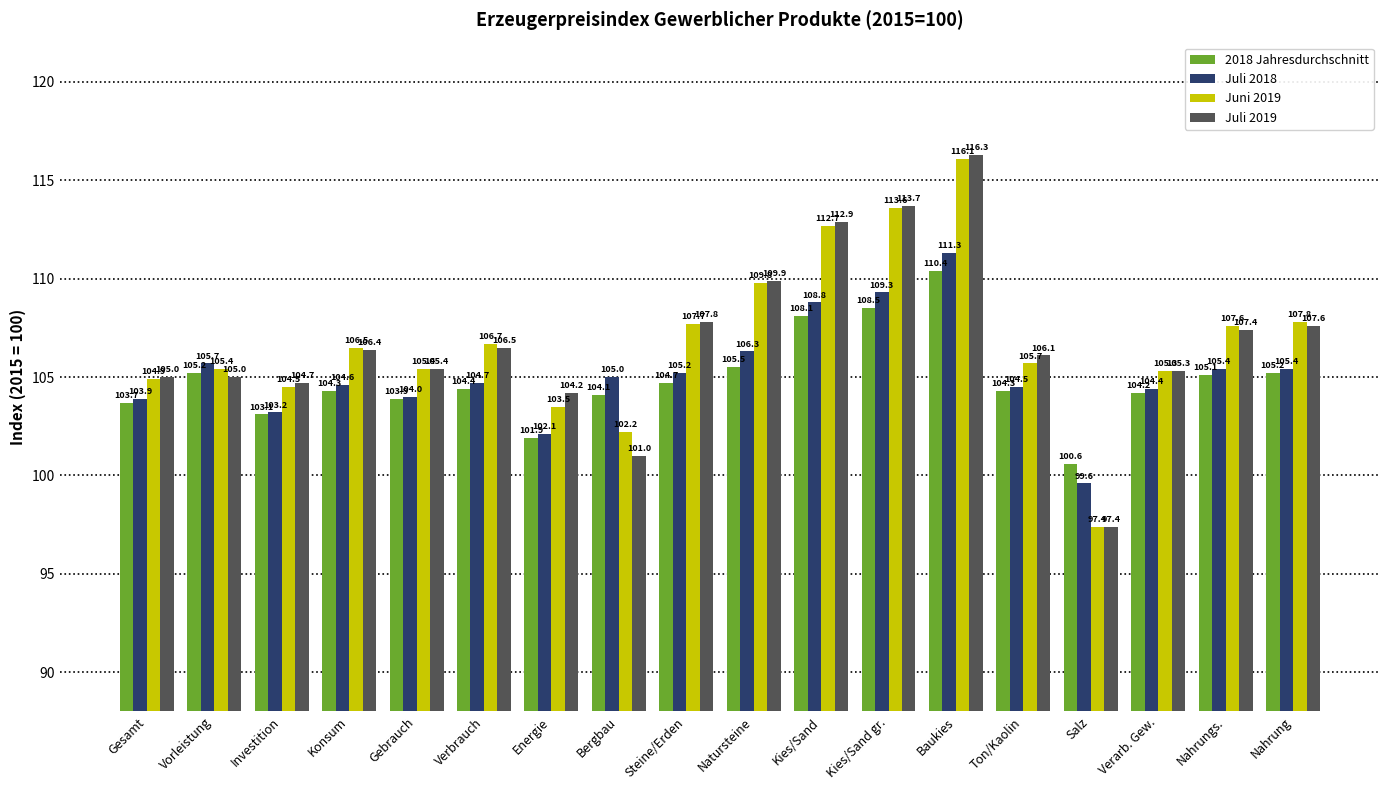

Reading left to right, what are all the values shown in this chart?

2018 Jahresdurchschnitt: 103.7	105.2	103.1	104.3	103.9	104.4	101.9	104.1	104.7	105.5	108.1	108.5	110.4	104.3	100.6	104.2	105.1	105.2
Juli 2018: 103.9	105.7	103.2	104.6	104.0	104.7	102.1	105.0	105.2	106.3	108.8	109.3	111.3	104.5	99.6	104.4	105.4	105.4
Juni 2019: 104.9	105.4	104.5	106.5	105.4	106.7	103.5	102.2	107.7	109.8	112.7	113.6	116.1	105.7	97.4	105.3	107.6	107.8
Juli 2019: 105.0	105.0	104.7	106.4	105.4	106.5	104.2	101.0	107.8	109.9	112.9	113.7	116.3	106.1	97.4	105.3	107.4	107.6